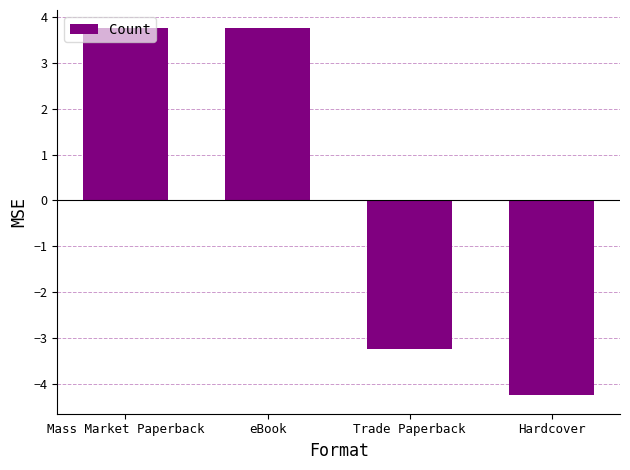

Reading left to right, what are all the values shown in this chart?

3.8	3.8	-3.2	-4.2